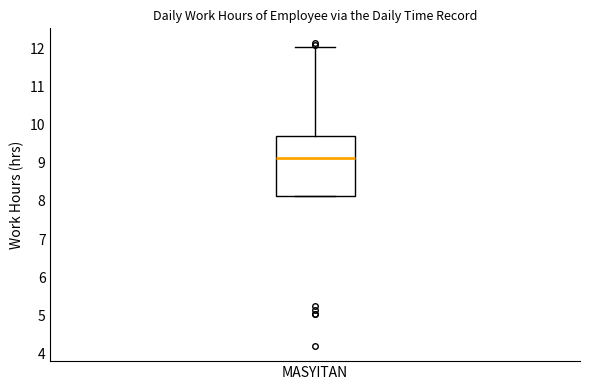

Transcribe this box plot: give where the median line is, the range the box spans, and where the two whiskers end, as read against the y-axis. The values are not printed on the chart, so give them approximately, as read against the axis.

median 9.1, box 8.1 to 9.7, whiskers 8.1 to 12.0